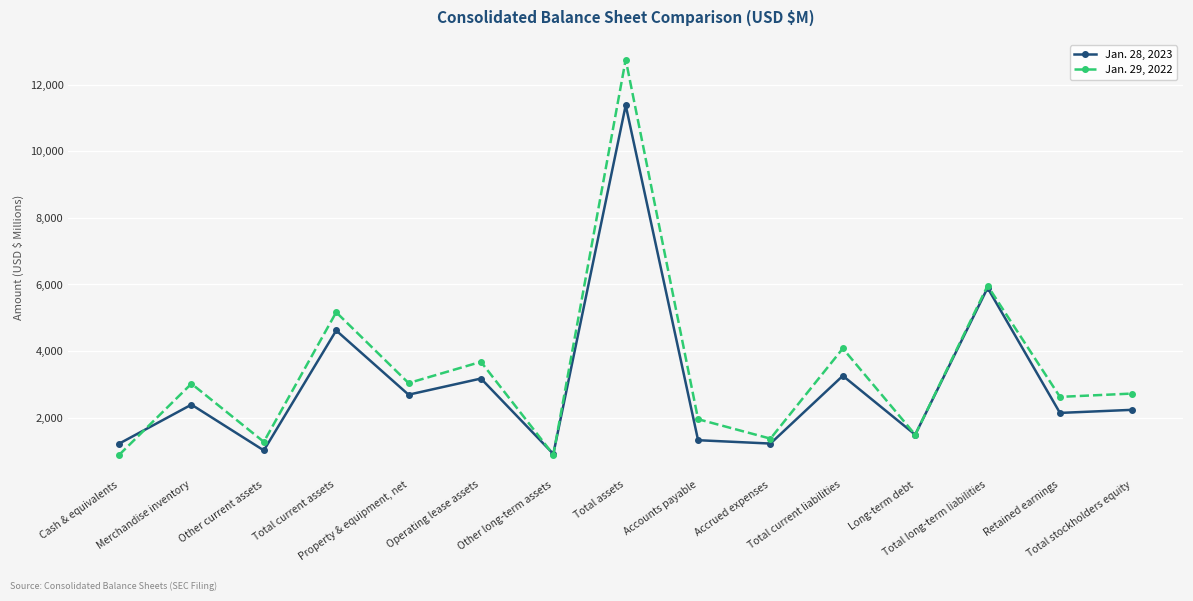

Does the chart display data point markers on the line(s)?

Yes